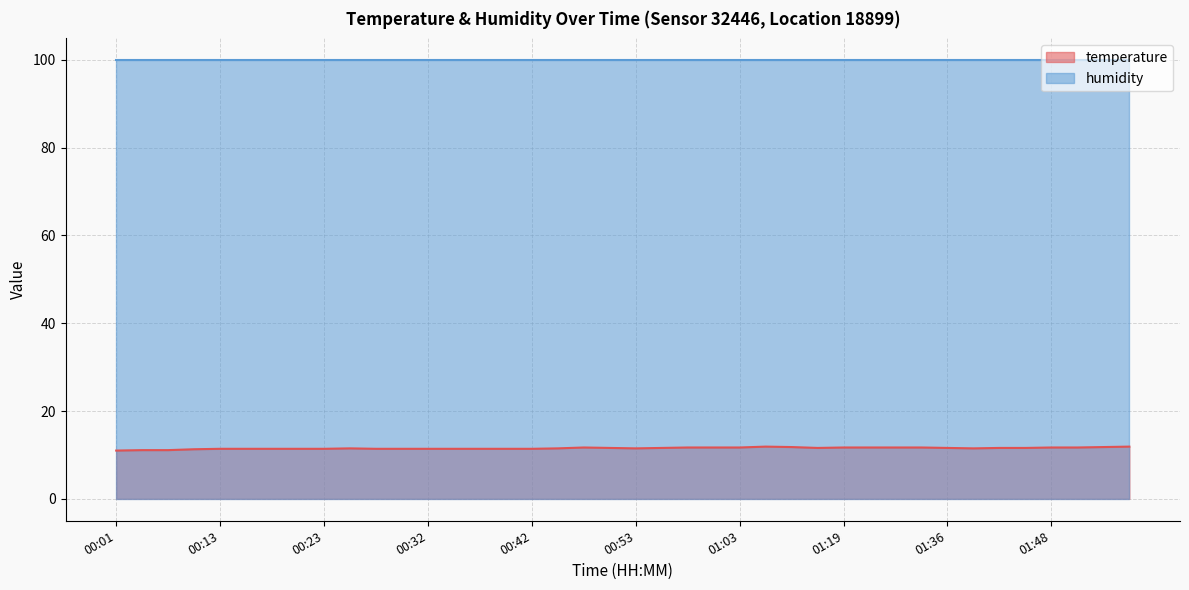

Rank the categories by value from highest to lowest.

01:05, 01:56, 01:08, 01:54, 00:47, 00:58, 01:00, 01:03, 01:19, 01:22, 01:24, 01:30, 01:48, 01:51, 00:50, 00:55, 01:13, 01:36, 01:43, 01:46, 00:25, 00:45, 00:53, 01:39, 00:13, 00:15, 00:18, 00:20, 00:23, 00:28, 00:30, 00:32, 00:35, 00:37, 00:40, 00:42, 00:10, 00:03, 00:08, 00:01